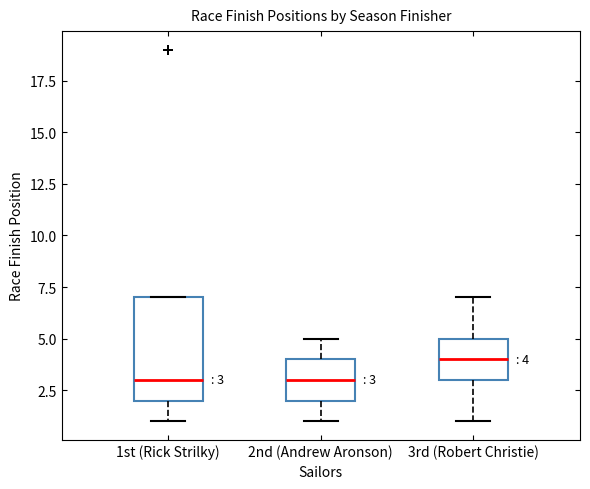

Comparing the boxes themselves (not the whiskers), which one is the tallest?

1st (Rick Strilky)